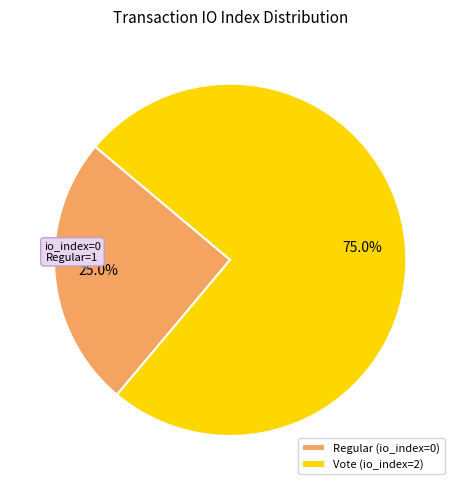

Which category has the smallest portion of the pie?

Regular